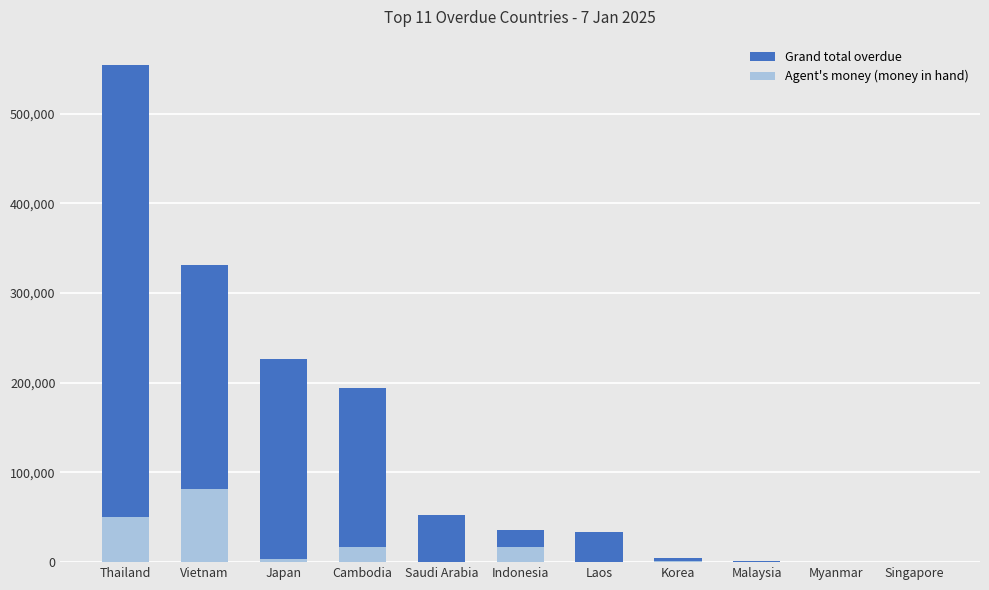

Is the value of Agent's money (money in hand) at Vietnam greater than the value of Grand total overdue at Saudi Arabia?

Yes